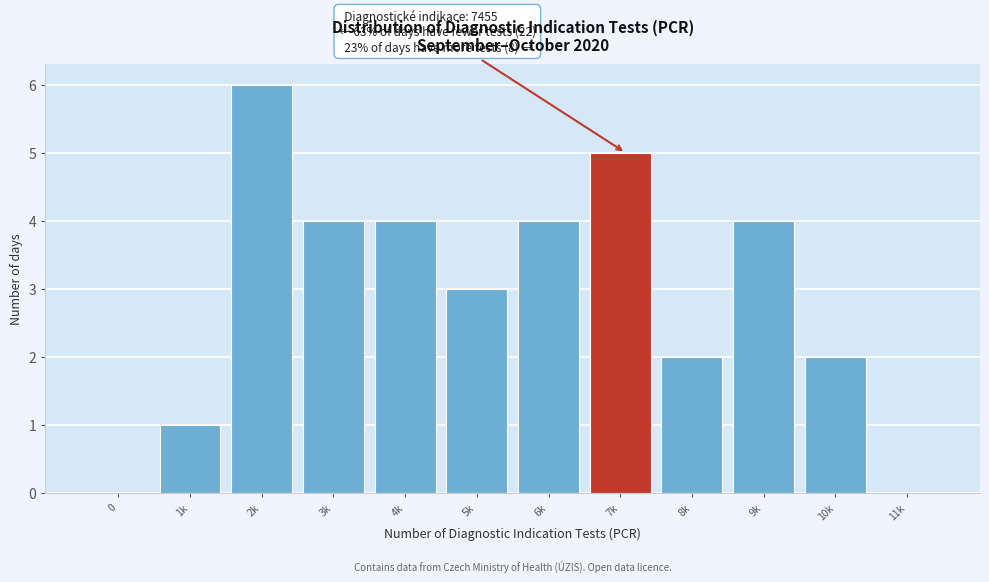

Reading right to left, what are all the values shown in this chart?

11k=0	10k=2	9k=4	8k=2	7k=5	6k=4	5k=3	4k=4	3k=4	2k=6	1k=1	0=0